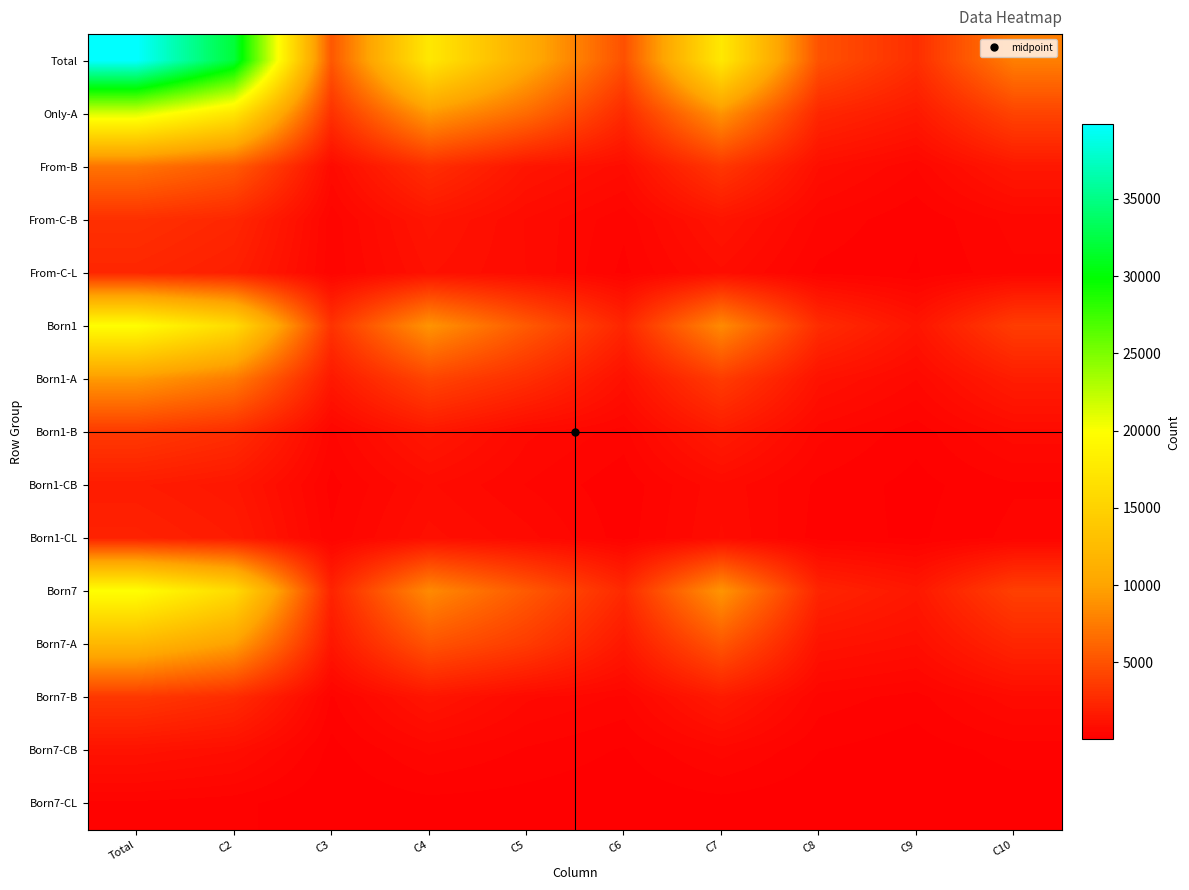

Reading left to right, extract all data points from this chart.

Total: Total=39839	C2=32034	C3=5332	C4=17423	C5=10963	C6=4908	C7=17501	C8=5016	C9=2875	C10=7703
Only-A: Total=21404	C2=17211	C3=3012	C4=9318	C5=6525	C6=2602	C7=8964	C8=2416	C9=1601	C10=4149
From-B: Total=7021	C2=5502	C3=744	C4=2868	C5=1356	C6=863	C7=3385	C8=966	C9=494	C10=1506
From-C-B: Total=2965	C2=2414	C3=379	C4=1344	C5=781	C6=368	C7=1319	C8=465	C9=193	C10=547
From-C-L: Total=2401	C2=1945	C3=371	C4=1127	C5=795	C6=283	C7=912	C8=283	C9=161	C10=451
Born1: Total=19863	C2=16040	C3=3127	C4=9018	C5=5489	C6=2343	C7=8423	C8=2747	C9=1349	C10=3770
Born1-A: Total=9341	C2=7502	C3=1573	C4=4221	C5=2855	C6=1077	C7=3705	C8=1190	C9=648	C10=1819
Born1-B: Total=3565	C2=2816	C3=447	C4=1505	C5=683	C6=414	C7=1710	C8=546	C9=232	C10=743
Born1-CB: Total=1767	C2=1455	C3=270	C4=821	C5=476	C6=213	C7=758	C8=288	C9=116	C10=310
Born1-CL: Total=2108	C2=1723	C3=348	C4=1015	C5=704	C6=246	C7=813	C8=250	C9=143	C10=380
Born7: Total=19976	C2=15994	C3=2205	C4=8405	C5=5474	C6=2565	C7=9078	C8=2269	C9=1526	C10=3933
Born7-A: Total=12063	C2=9709	C3=1439	C4=5097	C5=3670	C6=1525	C7=5259	C8=1226	C9=953	C10=2330
Born7-B: Total=3456	C2=2686	C3=297	C4=1363	C5=673	C6=449	C7=1675	C8=420	C9=262	C10=763
Born7-CB: Total=1198	C2=959	C3=109	C4=523	C5=305	C6=155	C7=561	C8=177	C9=77	C10=237
Born7-CL: Total=293	C2=222	C3=23	C4=112	C5=91	C6=37	C7=99	C8=33	C9=18	C10=71